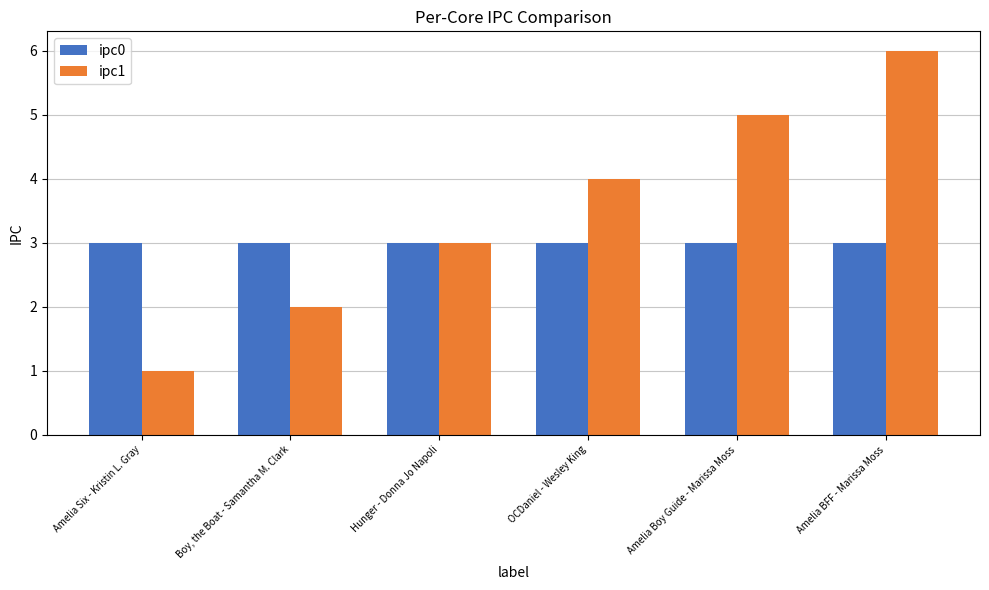

What is the value of the ipc1 bar at the 4th from the left?

4